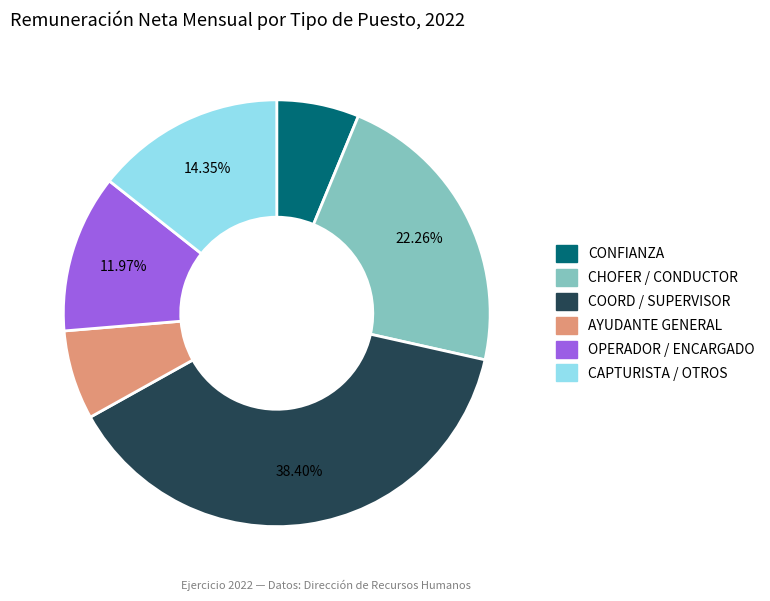

Is there a majority slice in this chart?

No